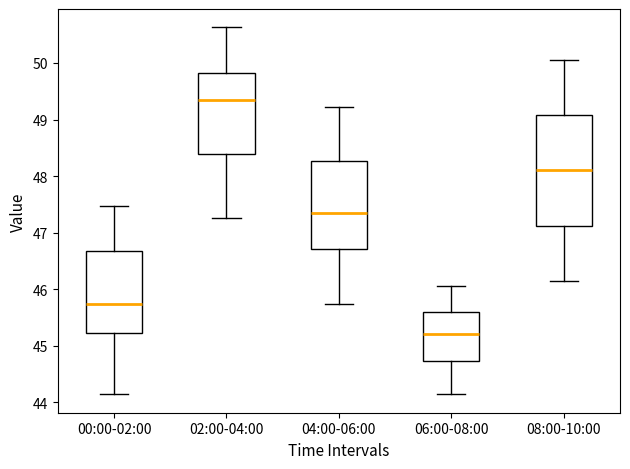

Which box's median line is the highest?

02:00-04:00